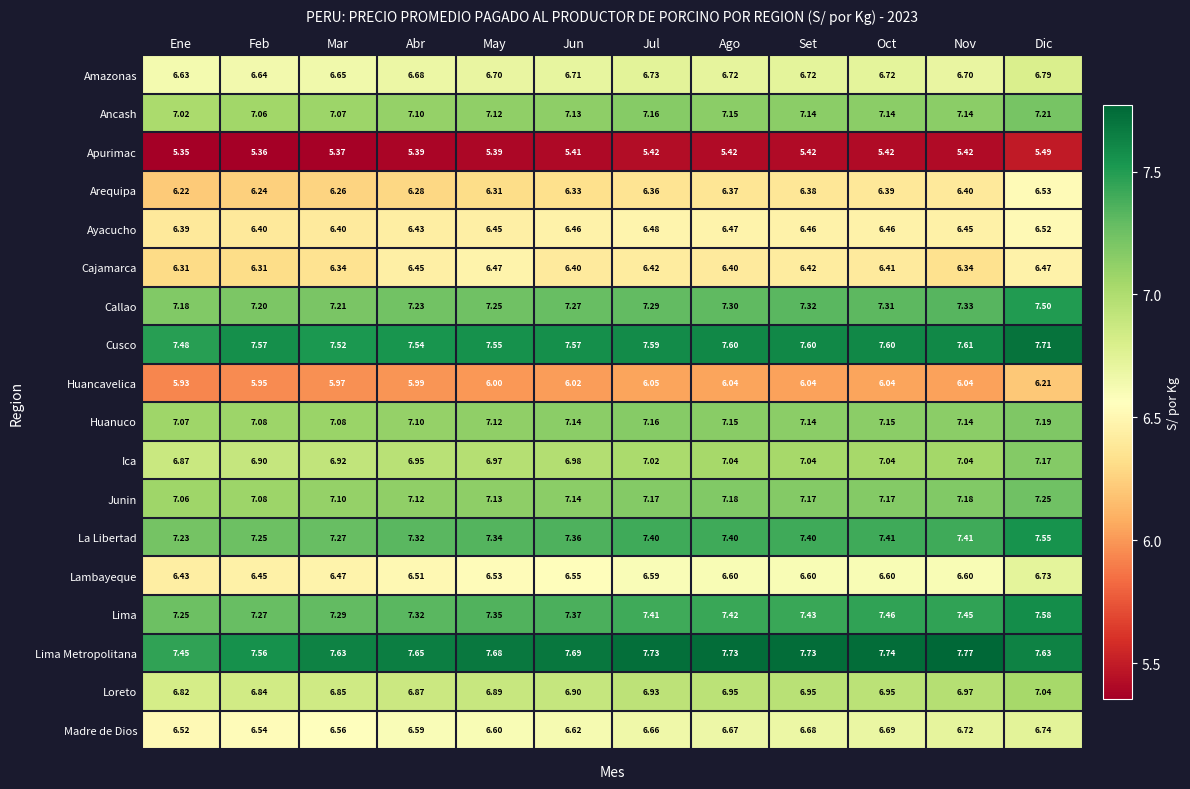

Count the number of data series in this chart.

18